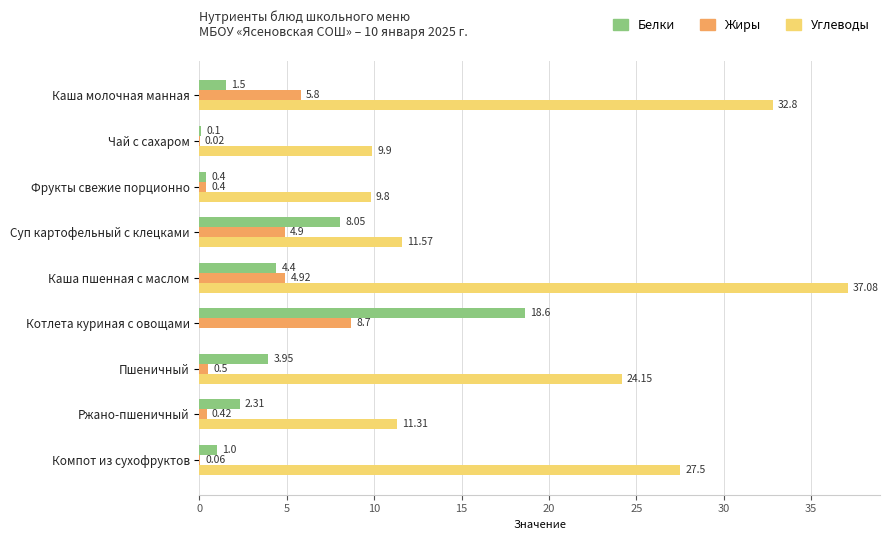

What is the average value of the Белки series?

4.5